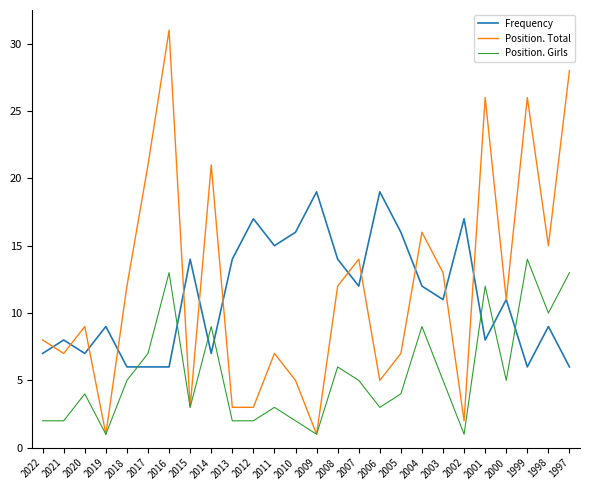

Where is Position. Girls nearest to the value 7?

2017